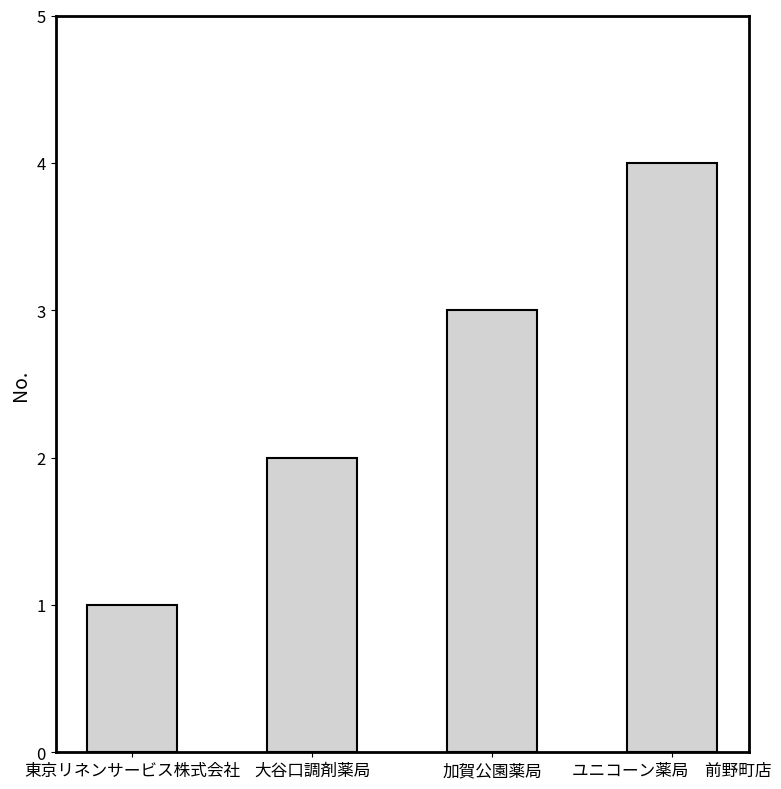

True or false: the data shows 5 at ユニコーン薬局　前野町店.

False